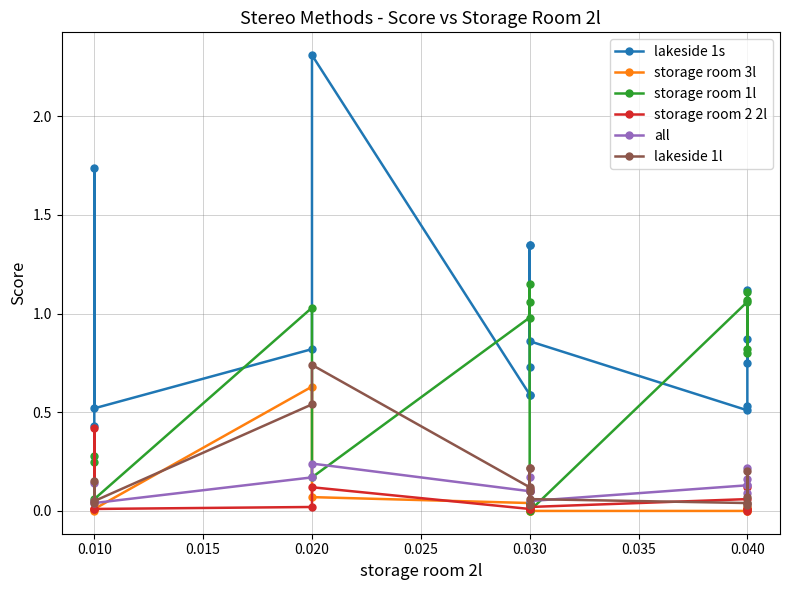

How many series are shown in this chart?

6